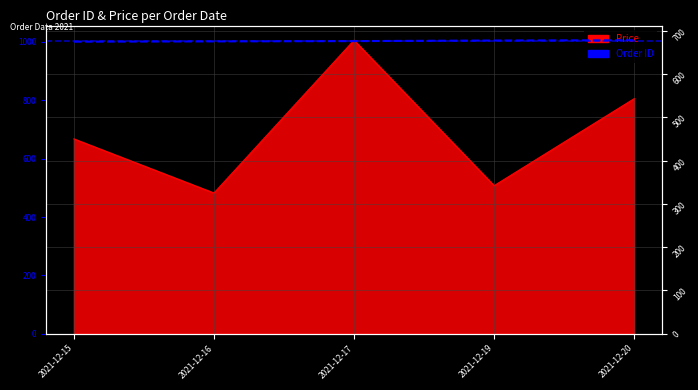

The chart shows a value of 1005 at 2021-12-19. True or false?

True